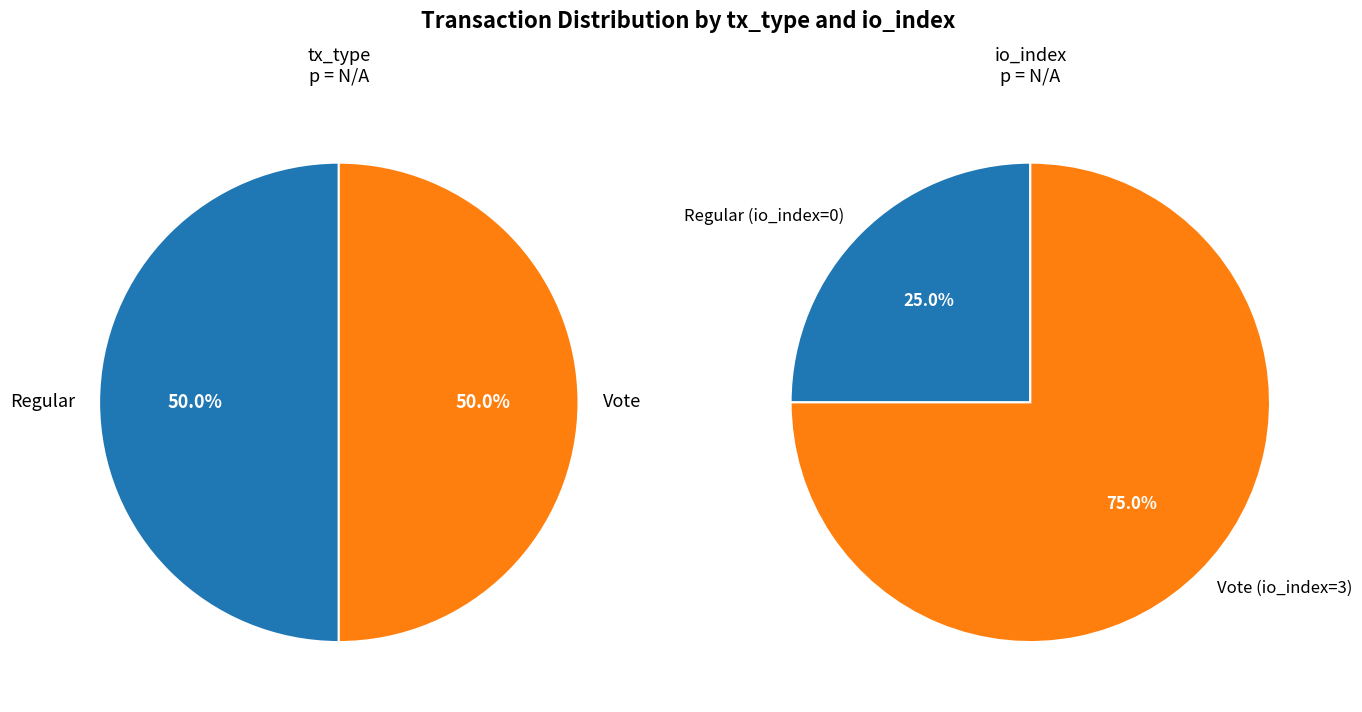

Which slice is the smallest?

Regular